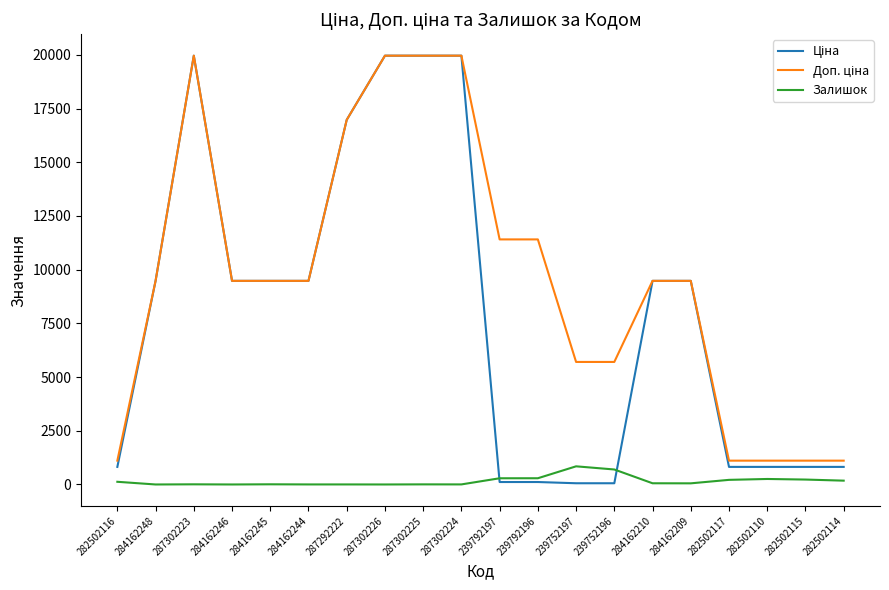

At which label is Залишок closest to 422?

239792196